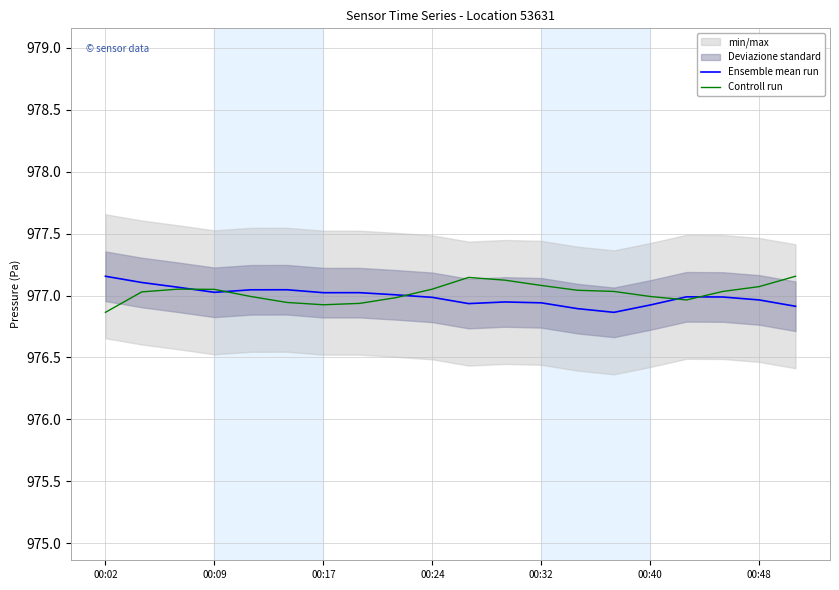

Reading right to left, extract all data points from this chart.

Ensemble mean run: 976.9	977.0	977.0	977.0	976.9	976.9	976.9	976.9	976.9	976.9	977.0	977.0	977.0	977.0	977.0	977.0	977.0	977.1	977.1	977.2
Controll run: 977.2	977.1	977.0	977.0	977.0	977.0	977.0	977.1	977.1	977.1	977.1	977.0	976.9	976.9	976.9	977.0	977.0	977.1	977.0	976.9